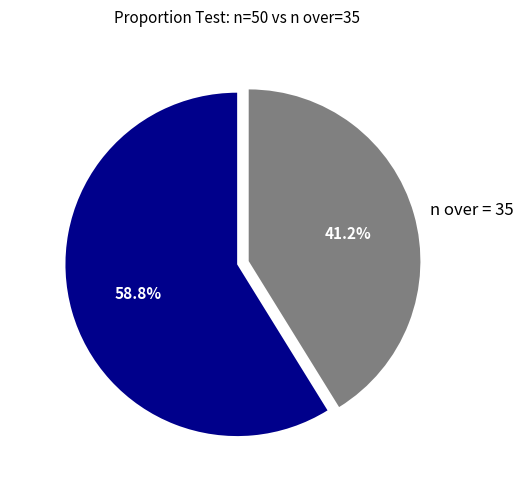

What is the smallest slice in the pie chart?

n over = 35